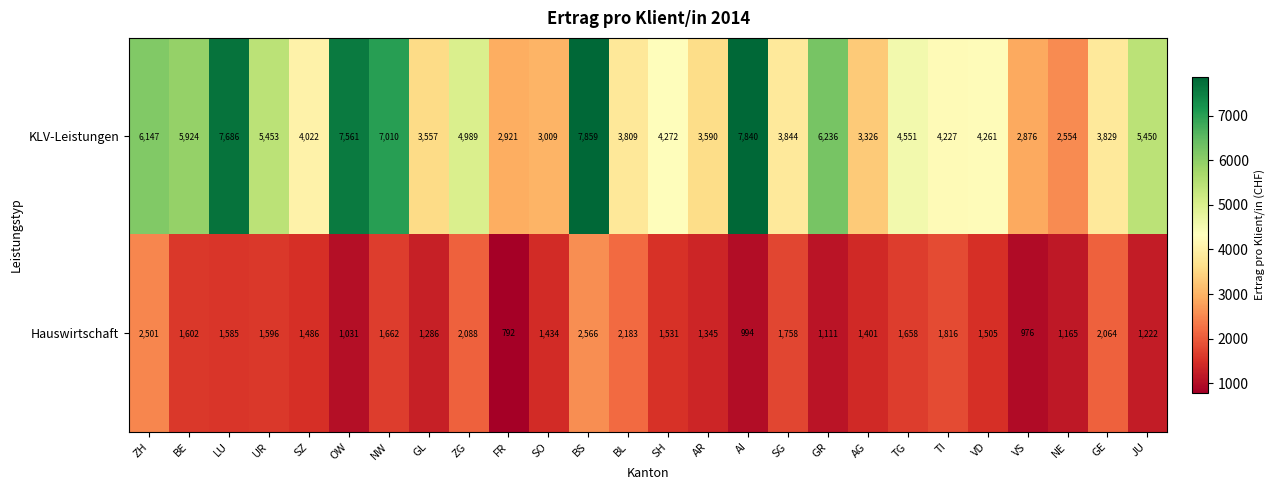

How many distinct data groups are displayed?

2